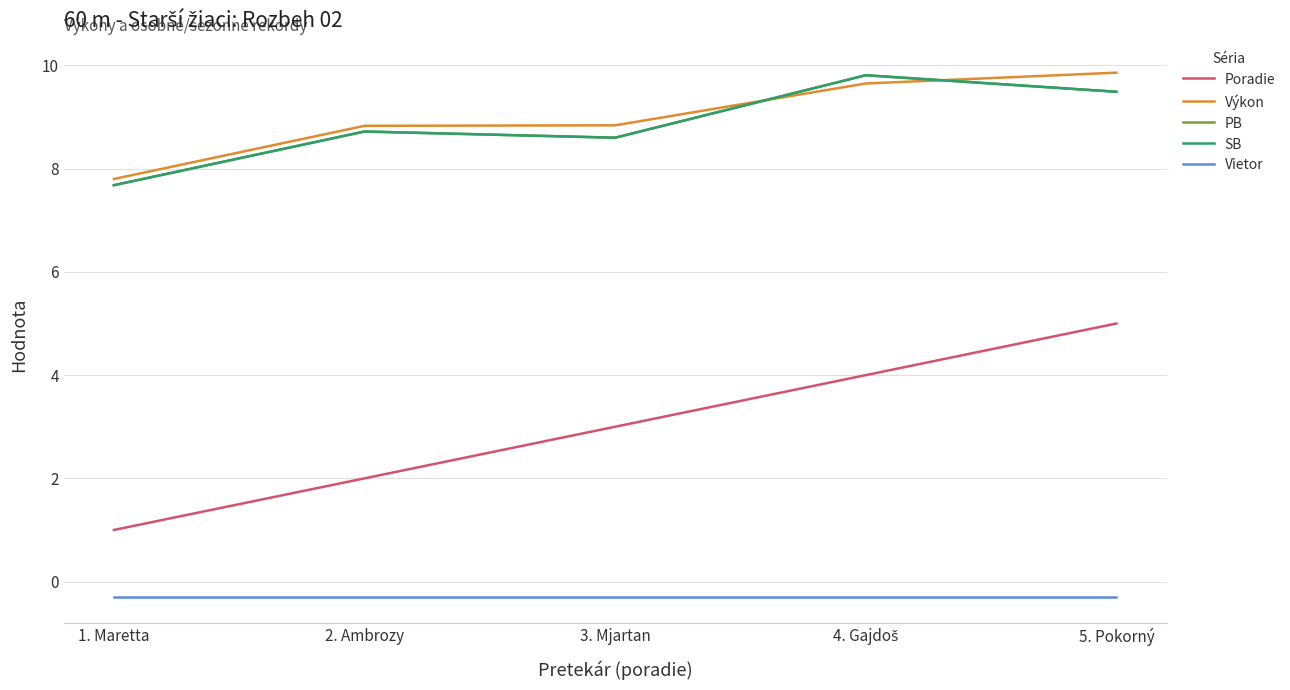

At which category does SB reach its first local valley?

3. Mjartan